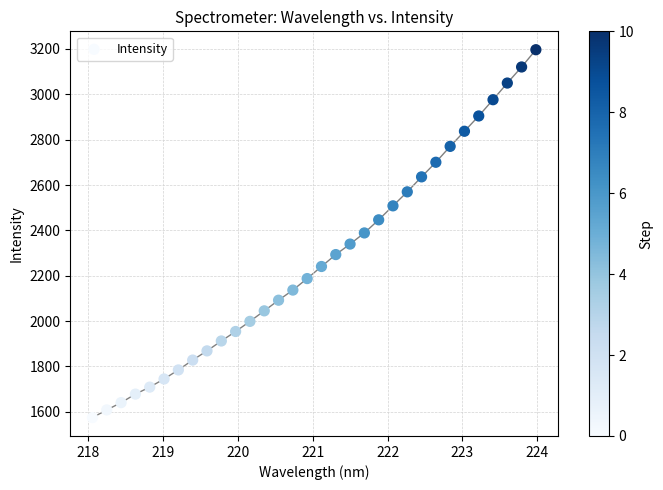

What is the range of X values (max minus min)?

5.9